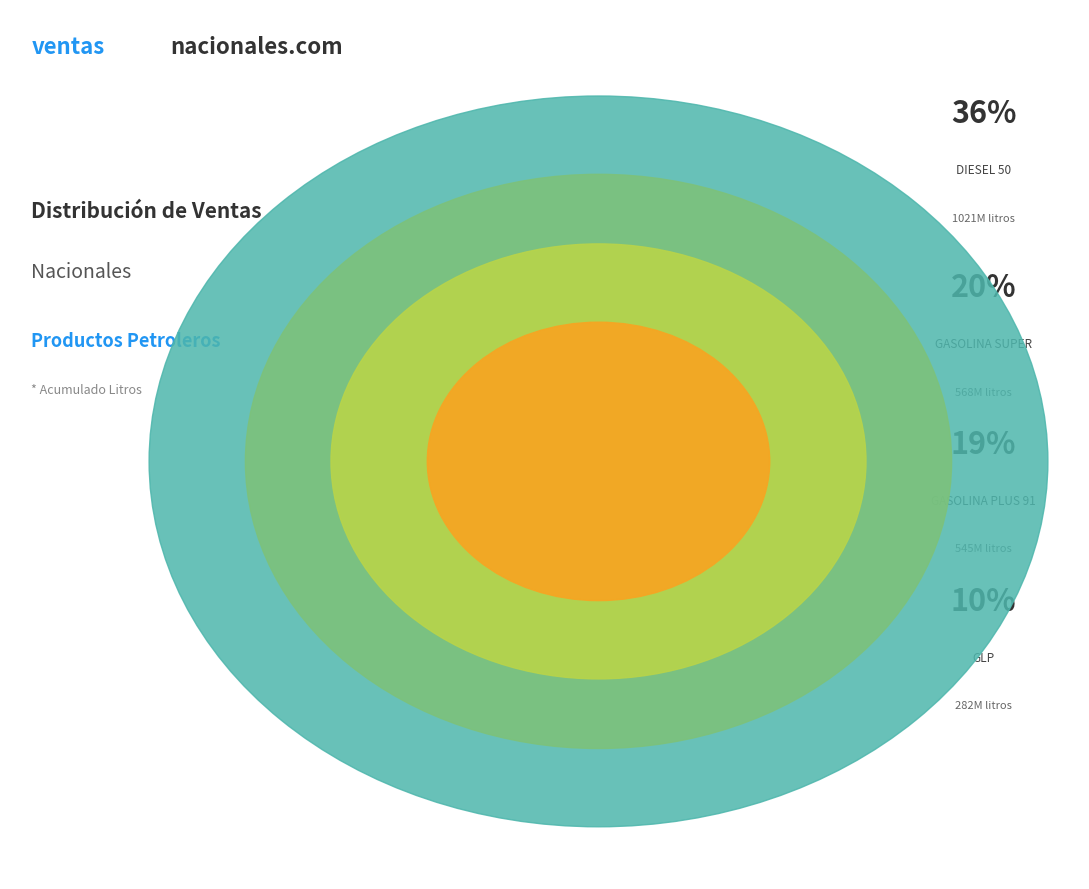

To the nearest percent, what is the combined percentage of BUNKER C and JET A-1?

11%